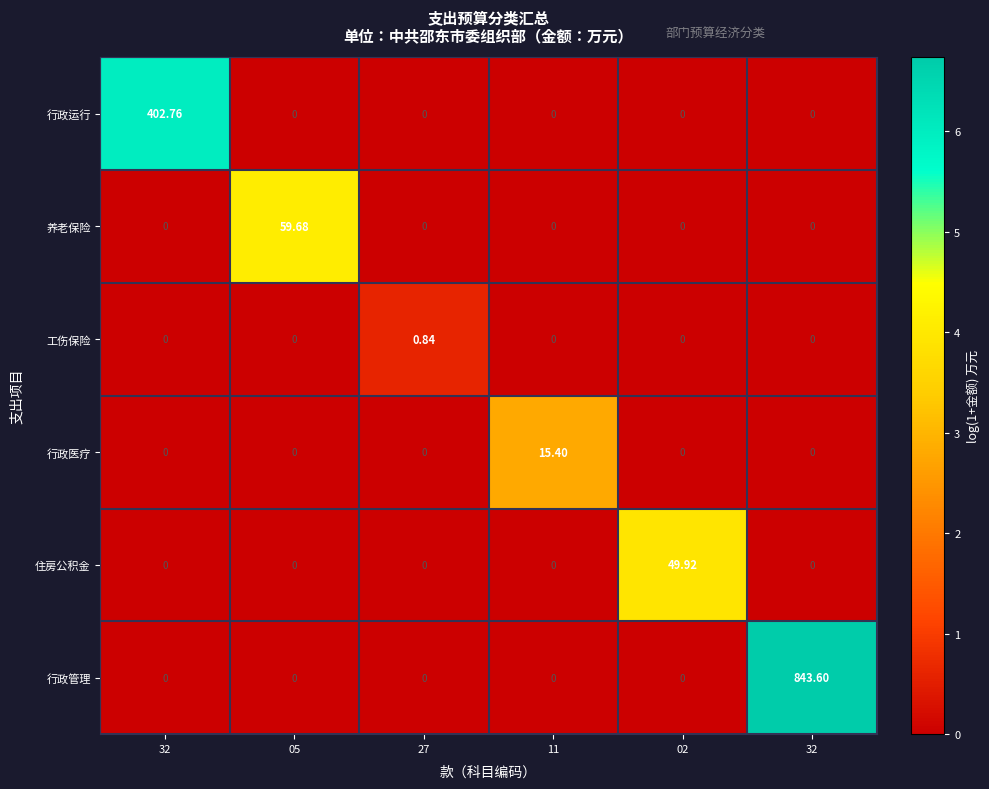

How many positive values does the 养老保险 series have?

1